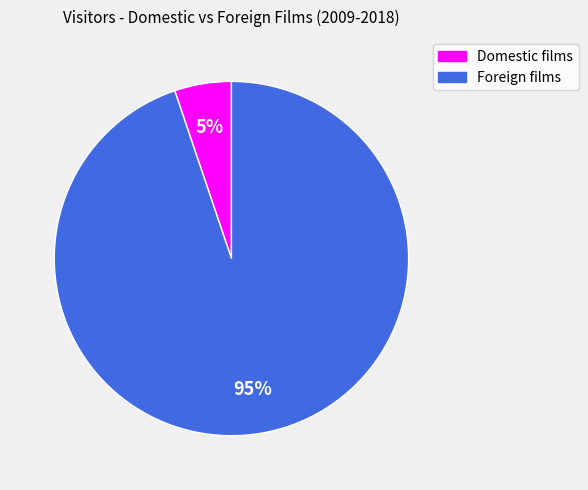

To the nearest percent, what is the average slice percentage?

50%